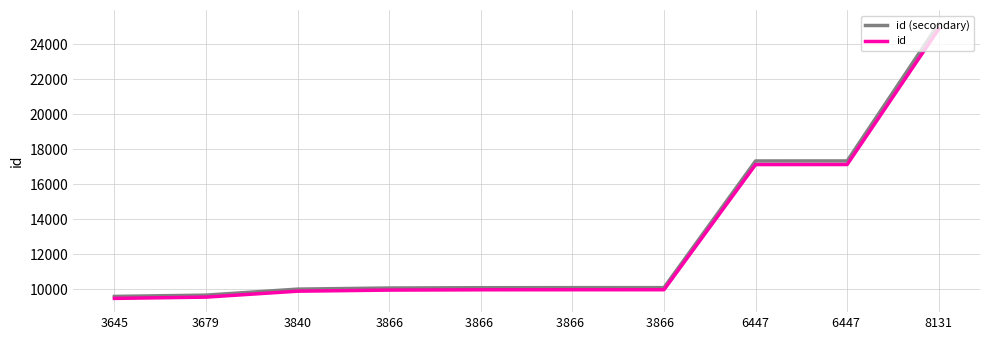

At which category does the chart reach its peak across all series?

8131